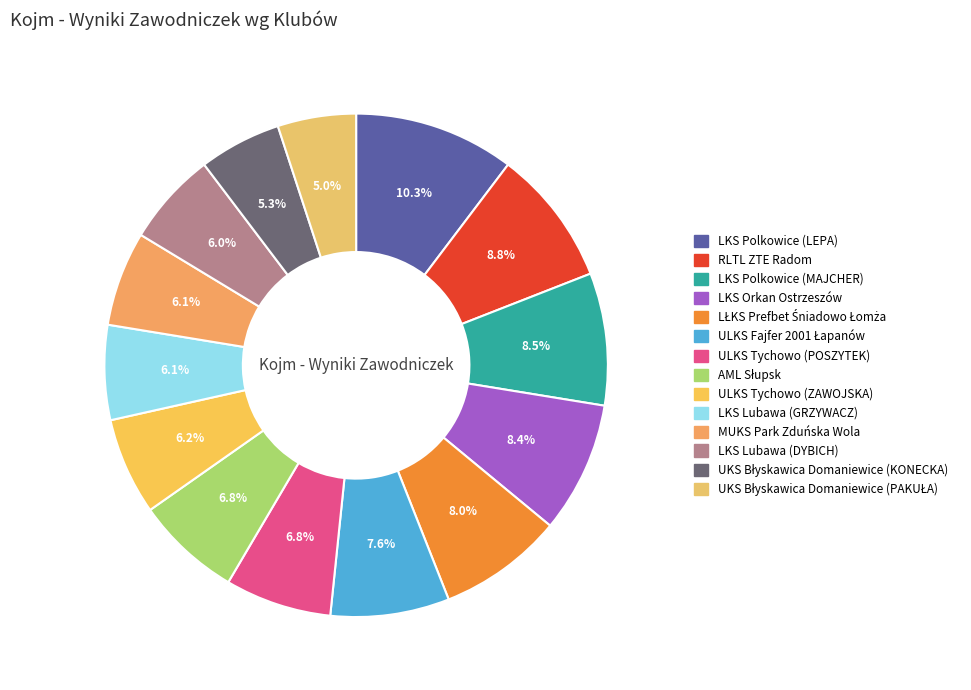

Which category has the smallest portion of the pie?

UKS Błyskawica Domaniewice (PAKUŁA)